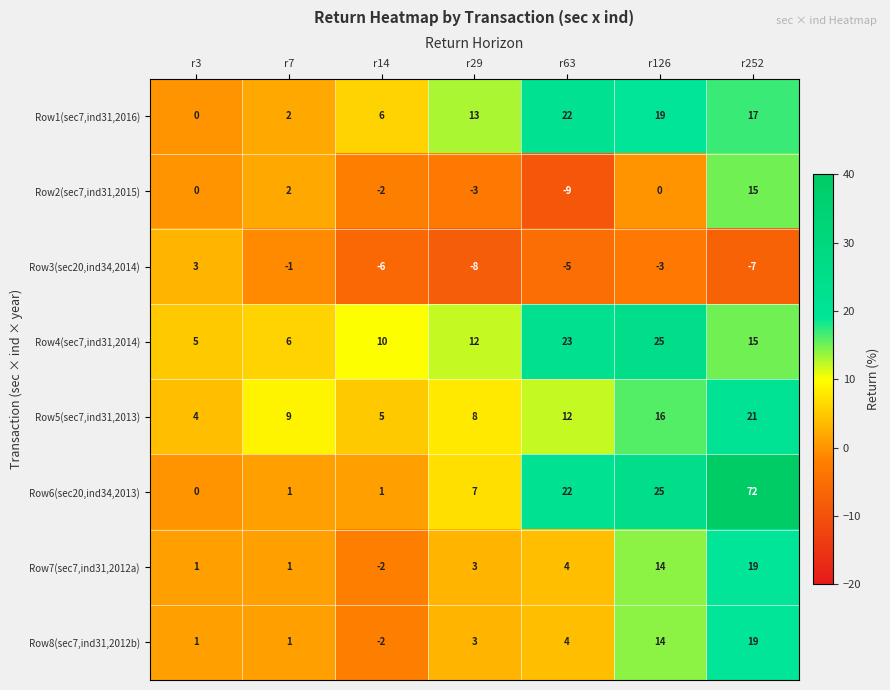

What is the average value of the Row4(sec7,ind31,2014) series?

14